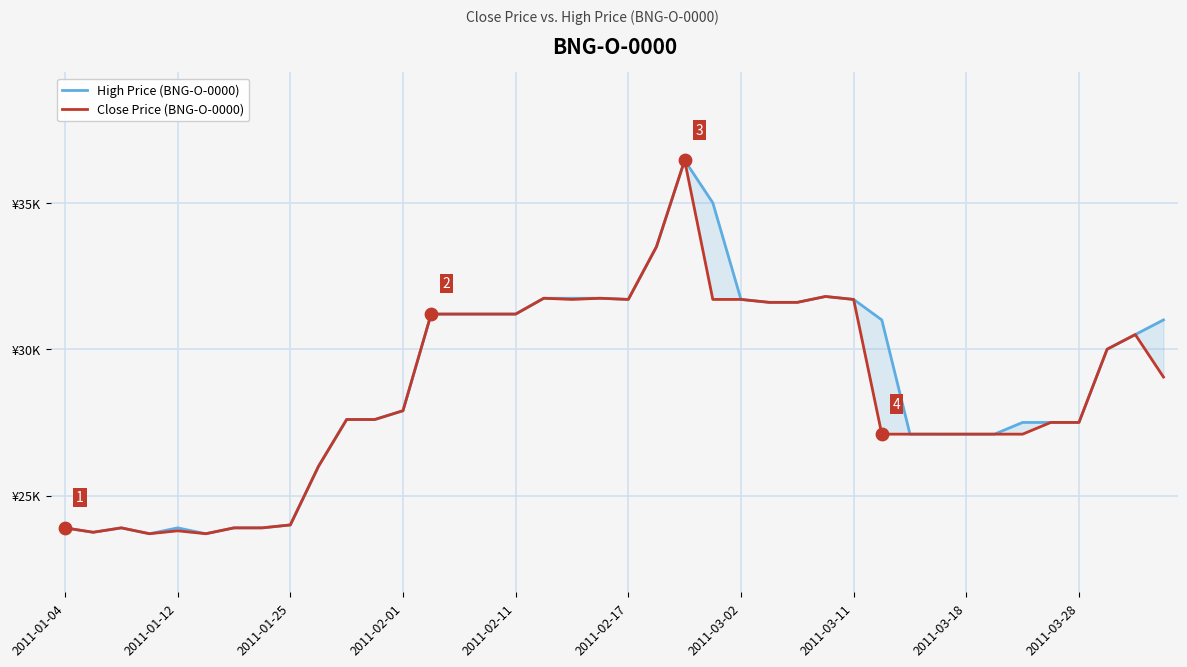

Which series has the largest Y range (max minus min)?

High Price (BNG-O-0000)